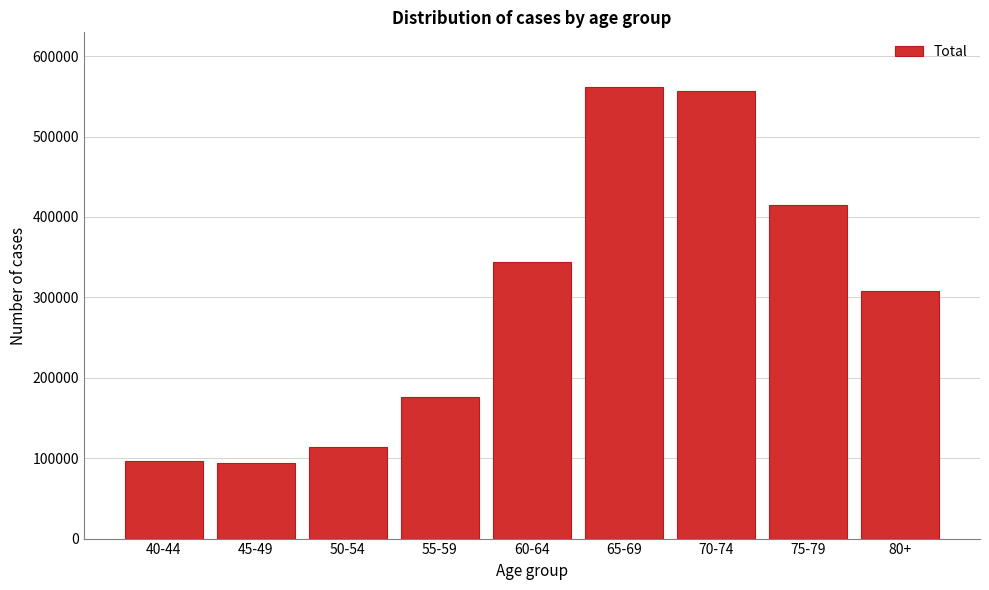

At which label is the value closest to 328408?

60-64